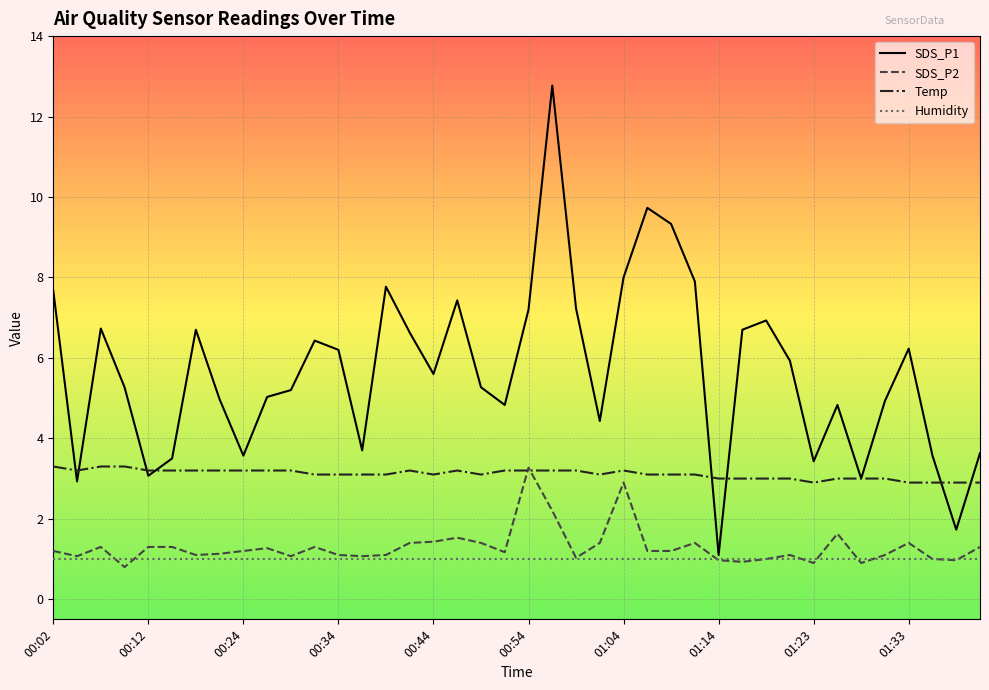

Which series has the largest range (max minus min)?

SDS_P1